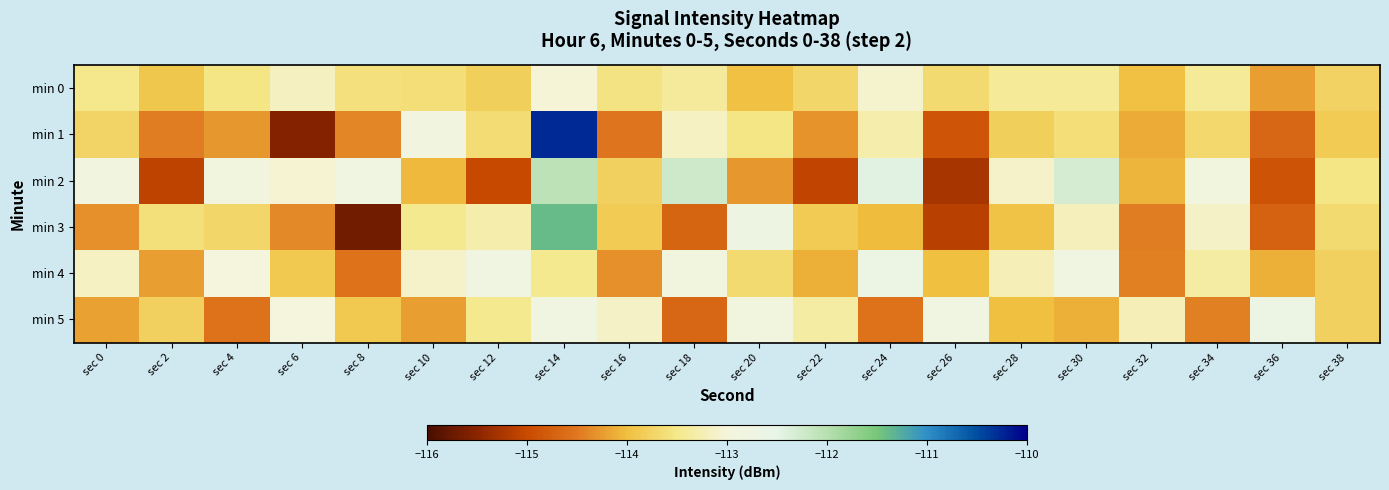

What is the total value across all series at sec 4?

-682.0